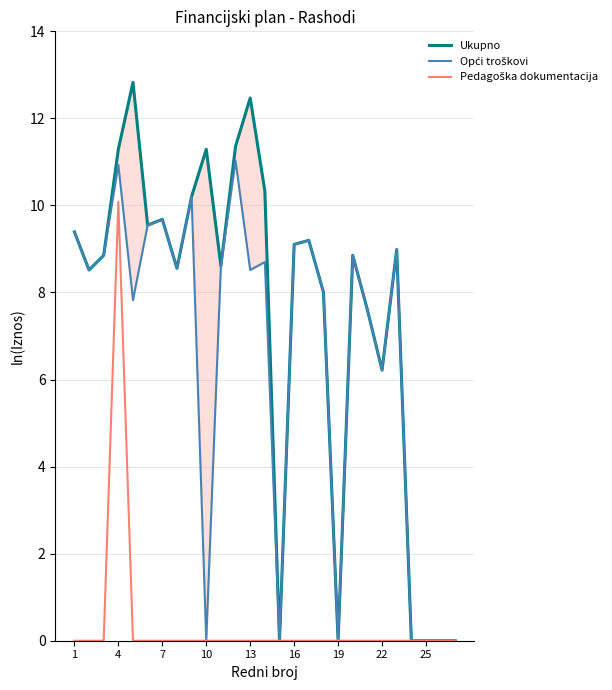

True or false: Pedagoška dokumentacija and Opći troškovi cross at least once.

False